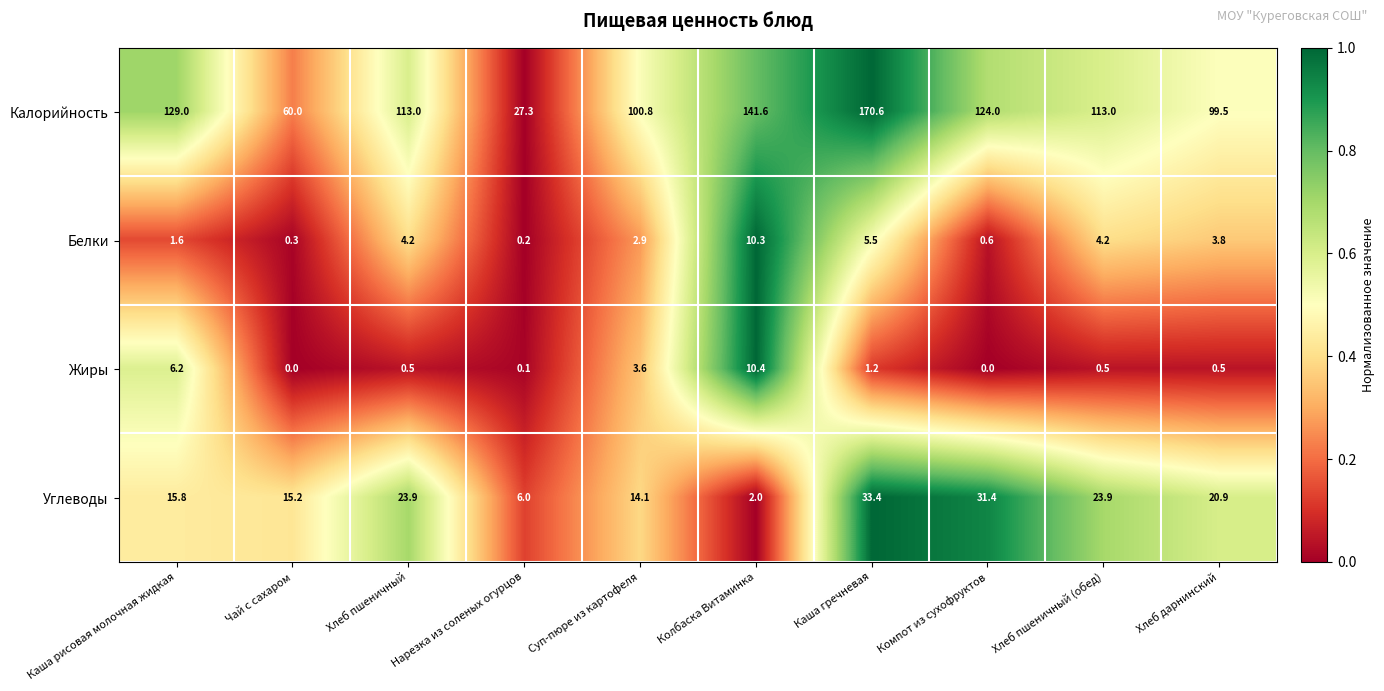

How many series are shown in this chart?

4